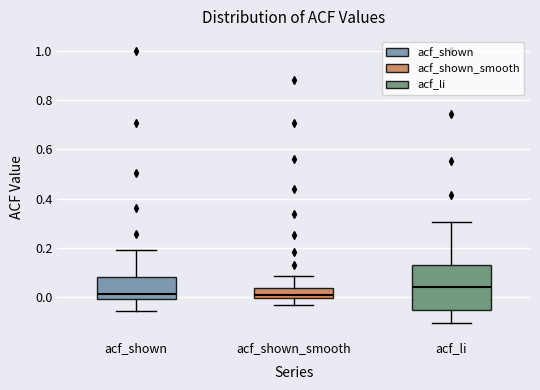

Which box is the tallest, from its lower edge to its upper edge?

acf_li